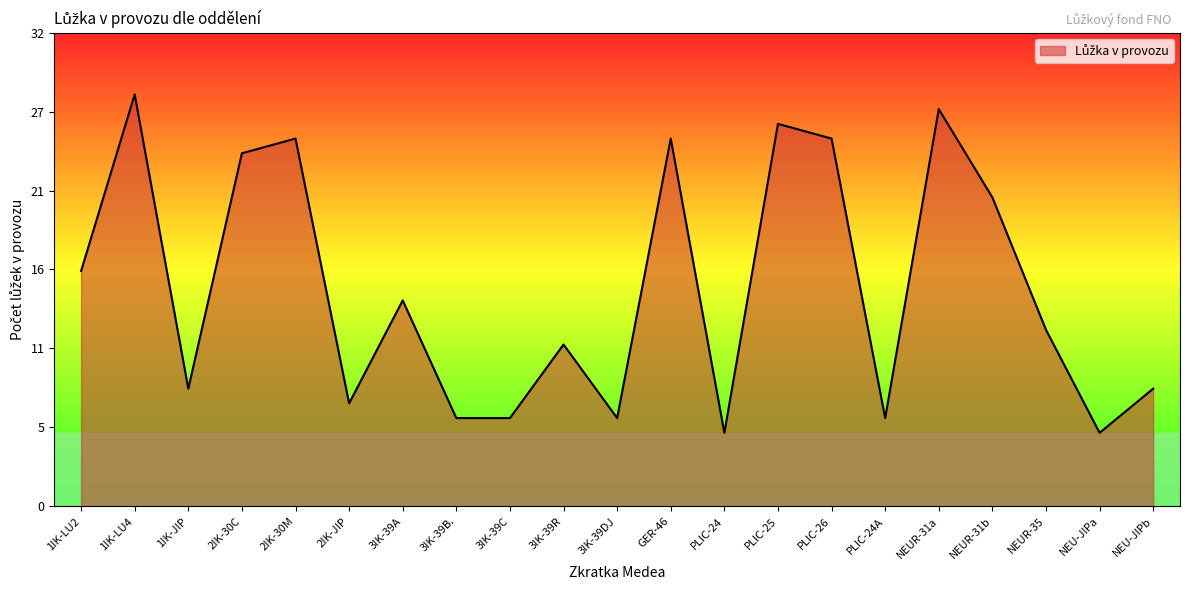

What is the difference between the second highest and minimum values?

22